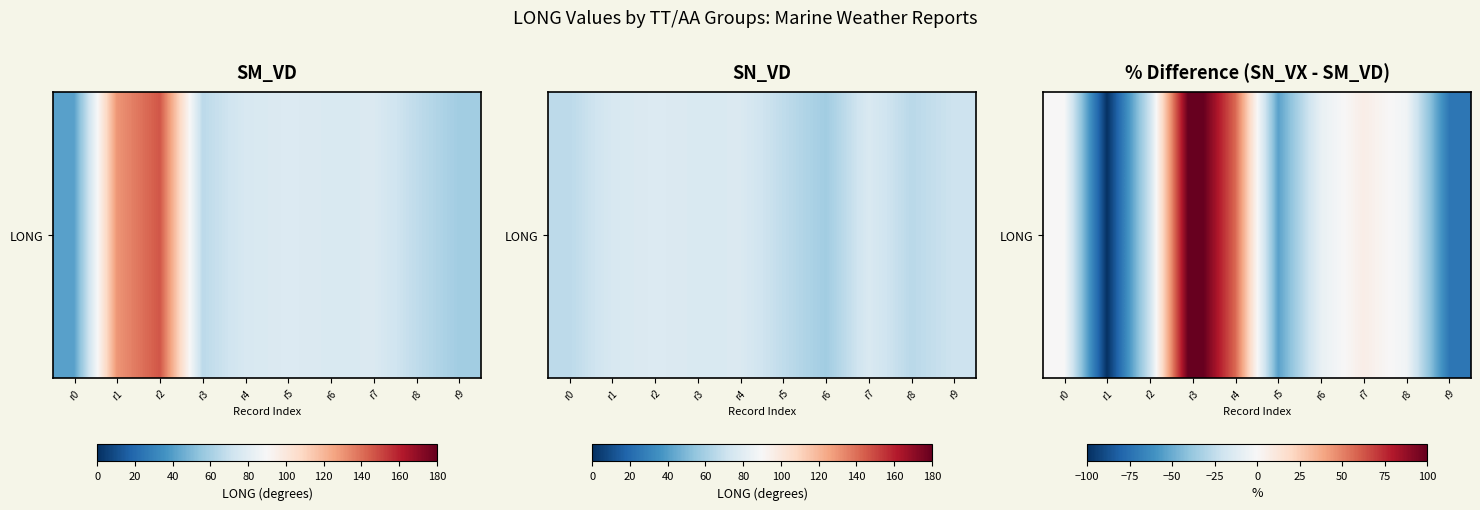

Reading left to right, transcribe all the data shown in this chart.

0.2	-99.3	-21.0	114.1	57.6	-54.1	-7.5	6.6	-3.6	-72.4